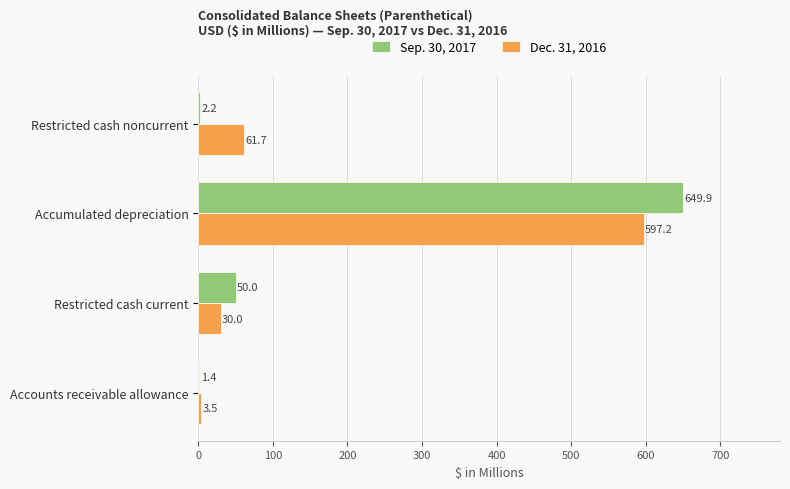

What is the sum of the Sep. 30, 2017 values at Accumulated depreciation and Accounts receivable allowance?

651.3